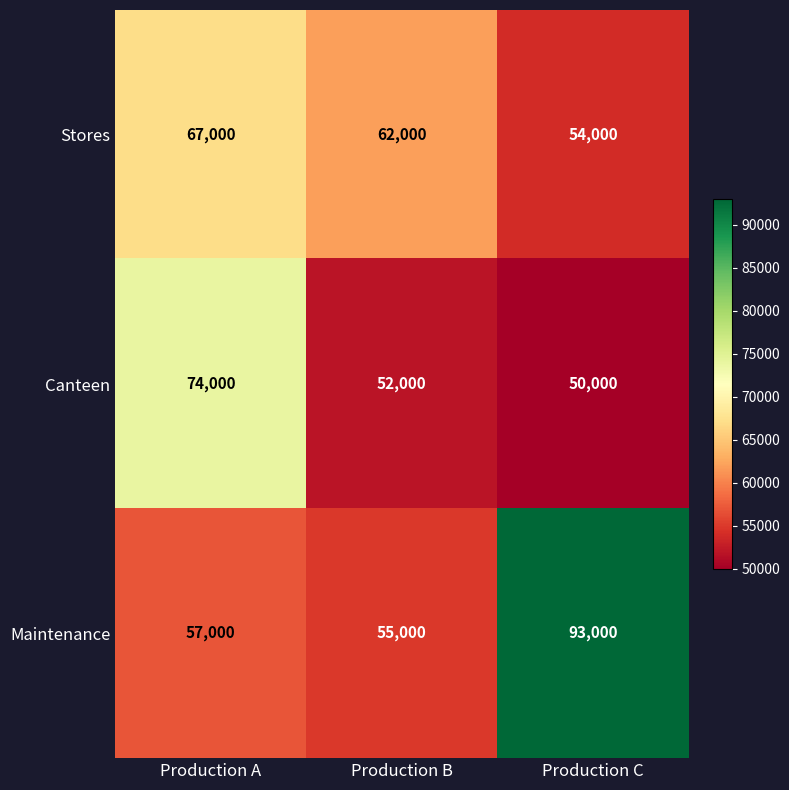

Reading right to left, transcribe all the data shown in this chart.

Stores: 54000	62000	67000
Canteen: 50000	52000	74000
Maintenance: 93000	55000	57000